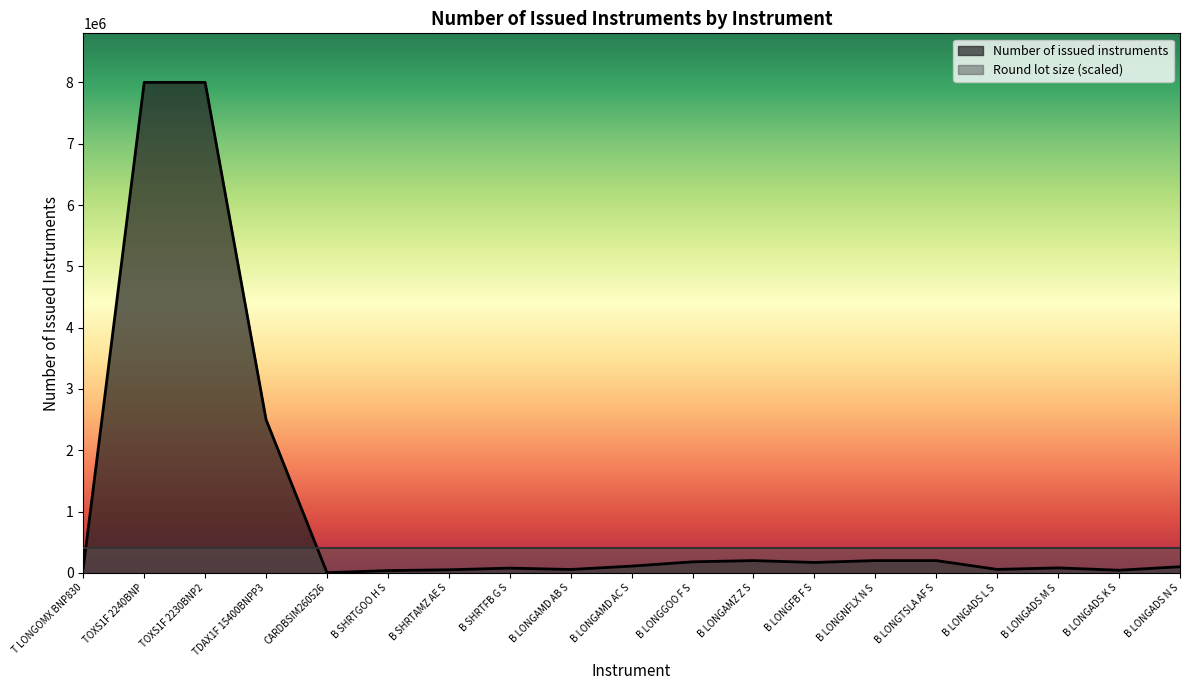

Which has a higher value, B LONGAMZ Z S or B LONGAMD AB S?

B LONGAMZ Z S